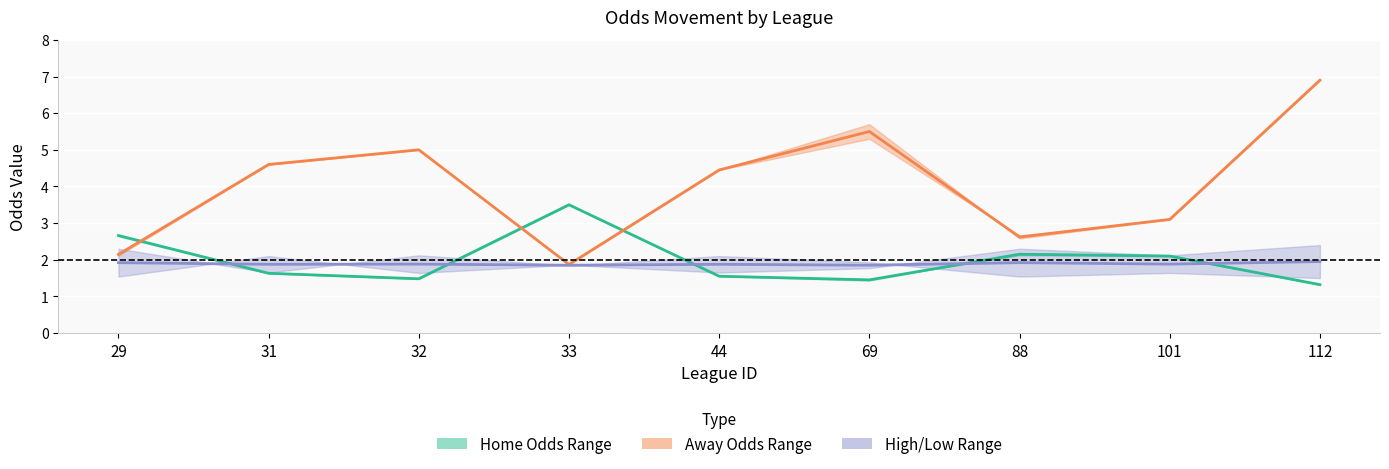

Which series has the largest range (max minus min)?

Away Odds Mid